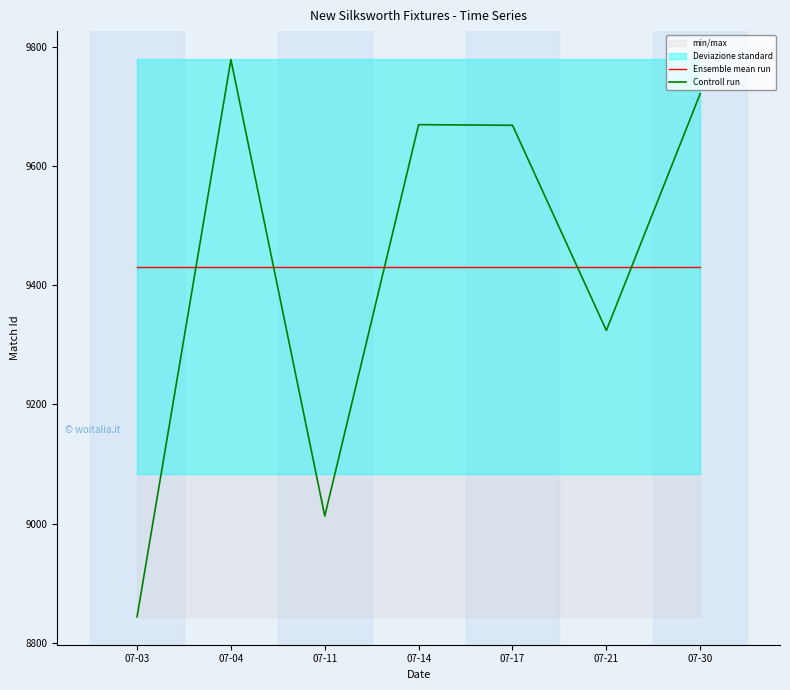

In Controll run, how many points are higher than both neighbors (excluding endpoints)?

2